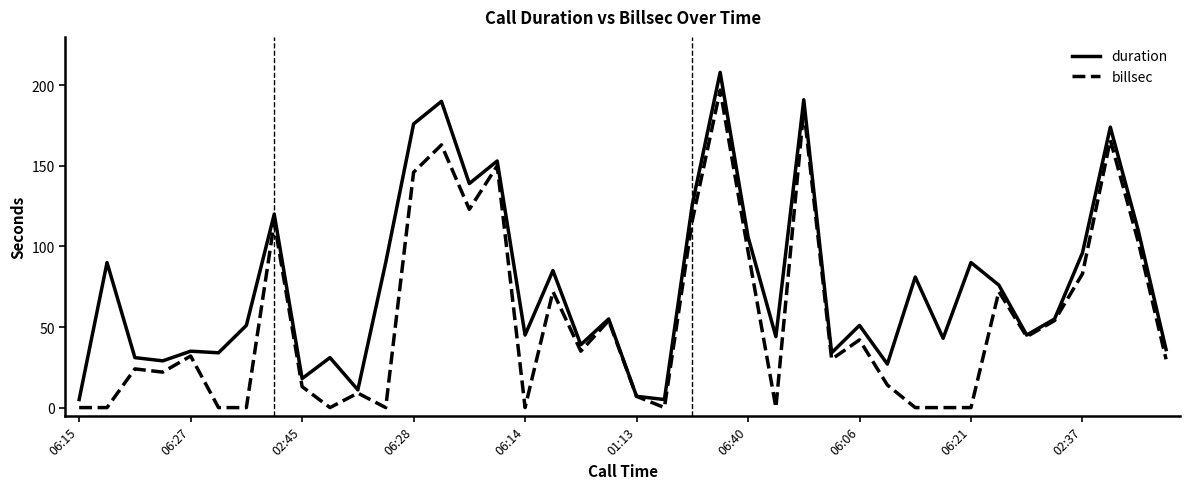

Which series has the largest total across all categories?

duration